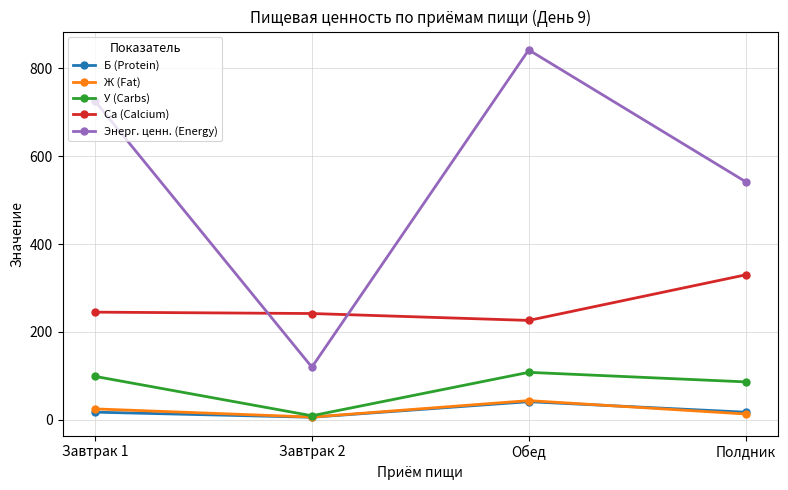

What is the smallest value displayed?

6.0